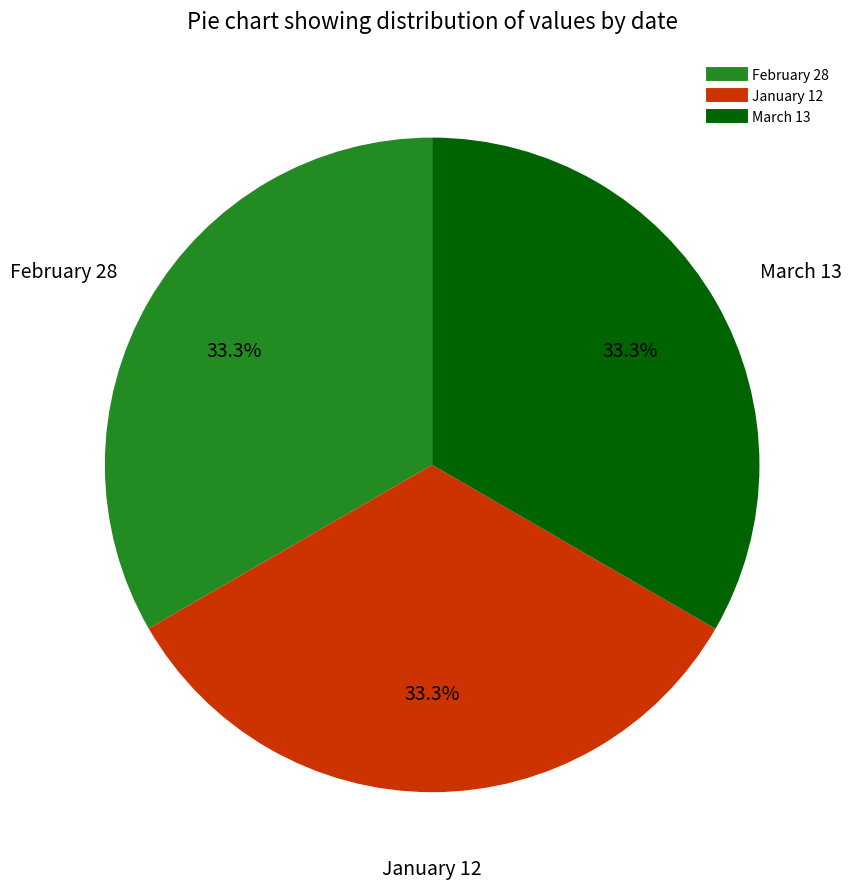

To the nearest percent, what is the average slice percentage?

33%